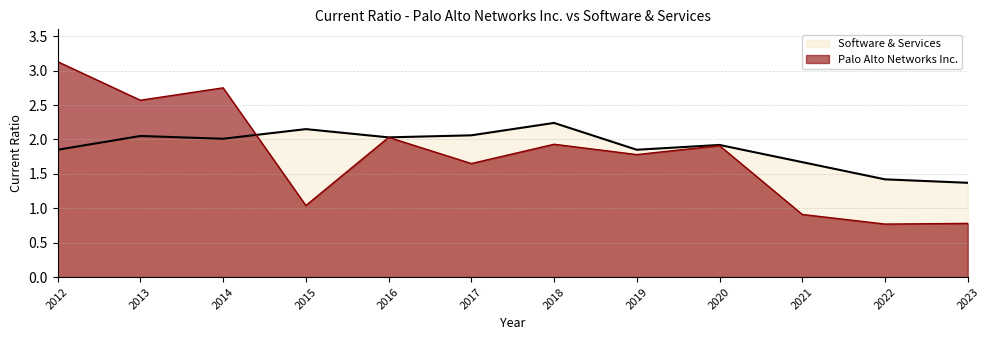

What is the value of the Palo Alto Networks Inc. point at the 2nd from the left?

2.6